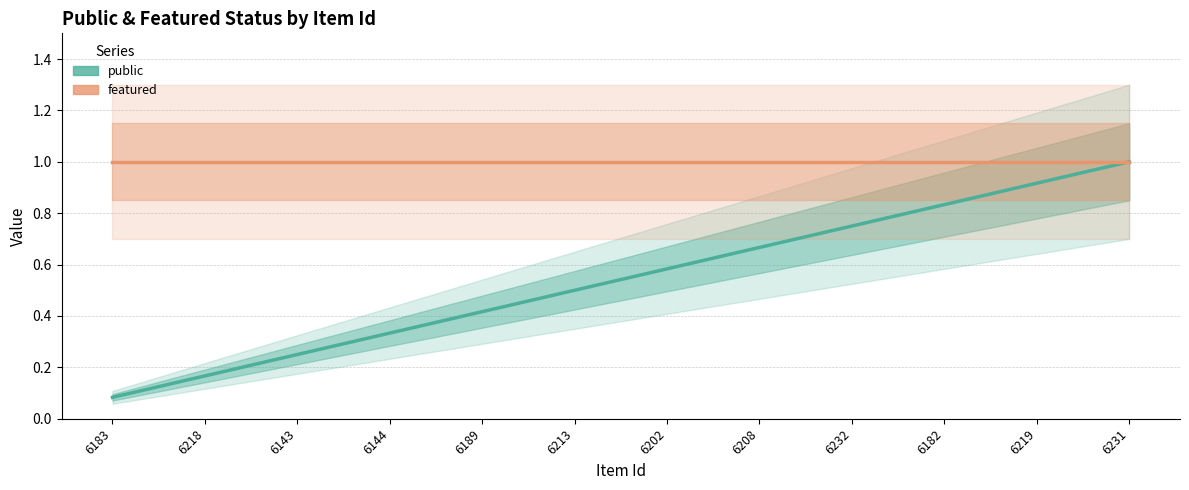

What are all the series names shown in the legend?

public, featured